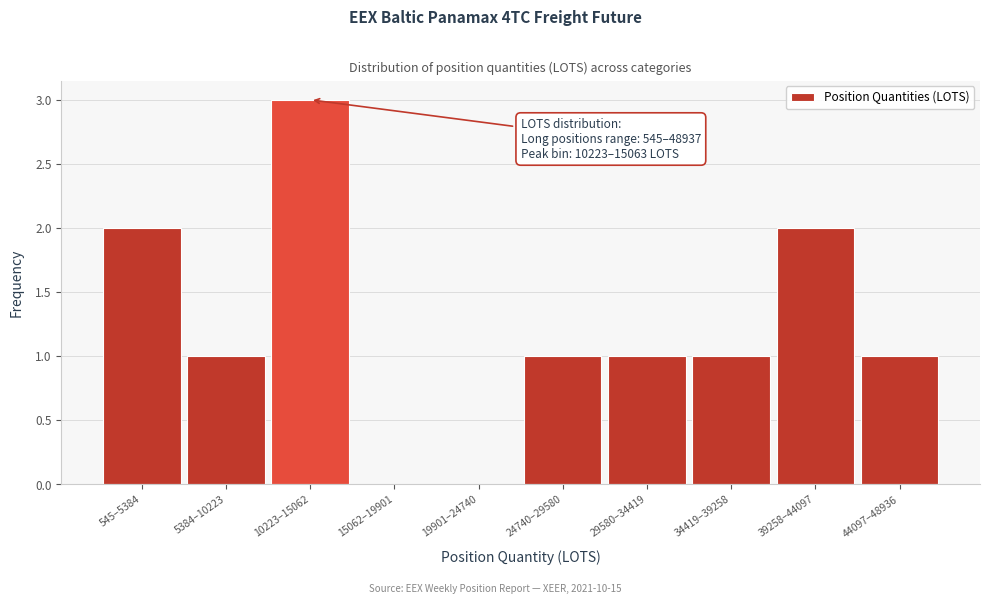

Reading left to right, transcribe all the data shown in this chart.

545–5384=2	5384–10223=1	10223–15062=3	15062–19901=0	19901–24740=0	24740–29580=1	29580–34419=1	34419–39258=1	39258–44097=2	44097–48936=1